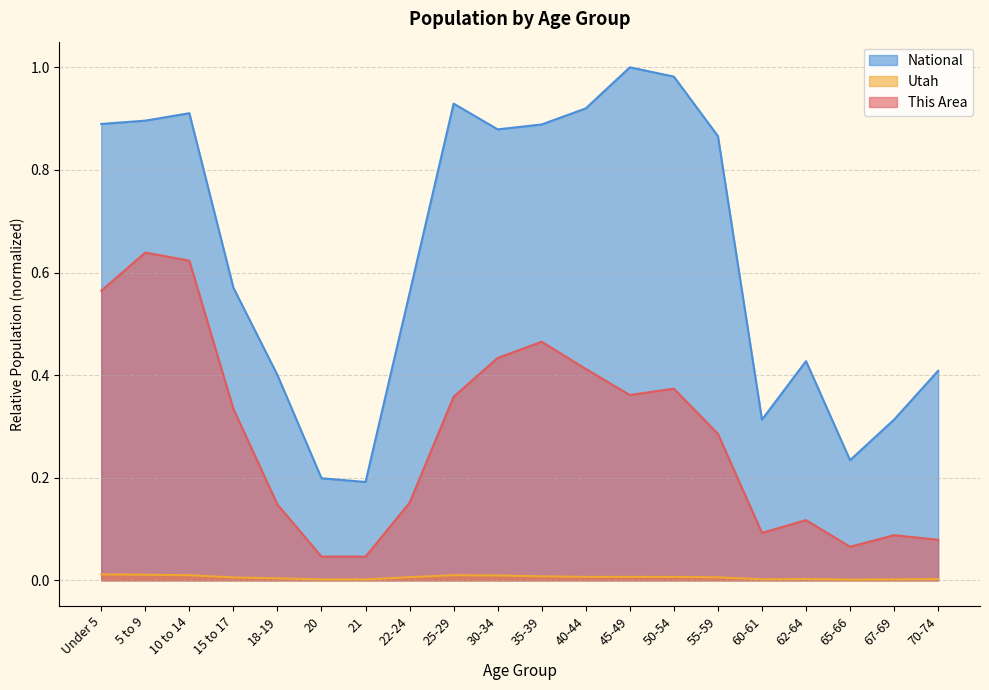

What is the sum of all National values?

12.8